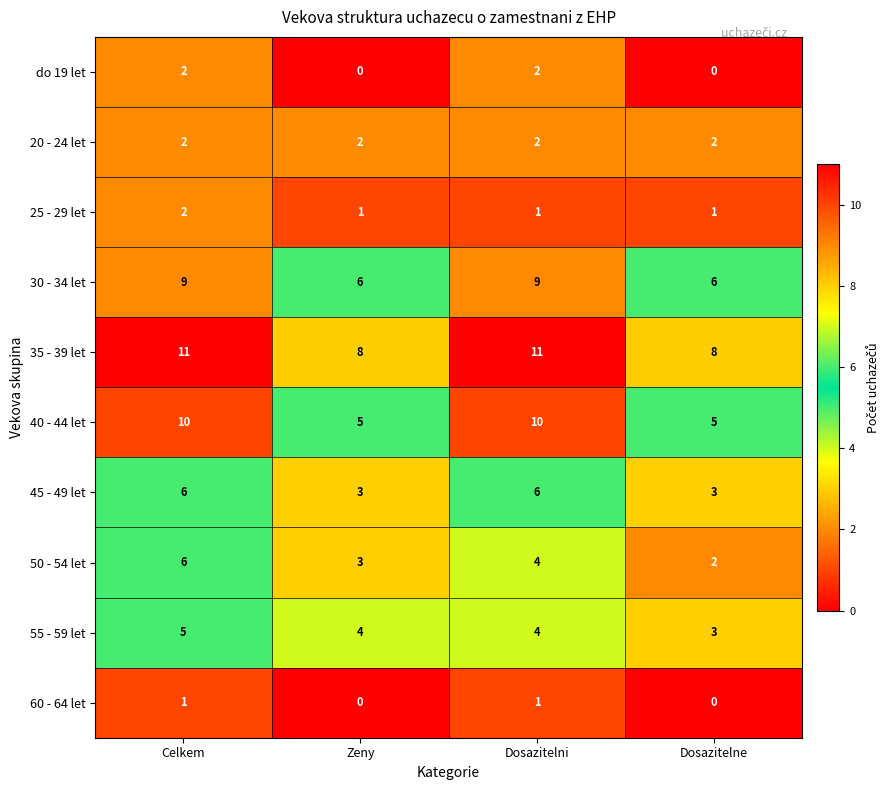

What is the maximum value shown in the chart?

11